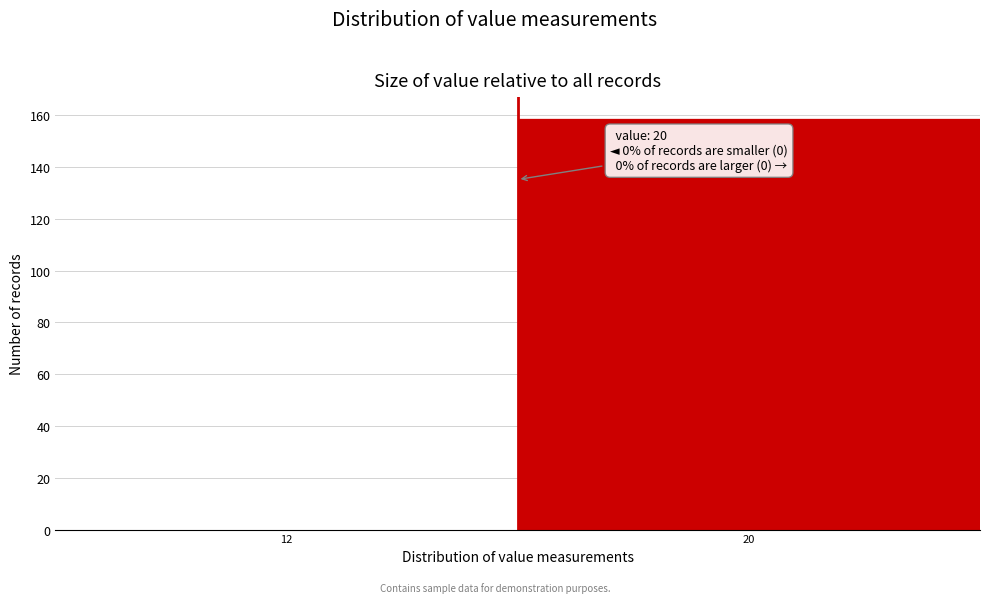

Reading right to left, transcribe all the data shown in this chart.

20=159	12=0